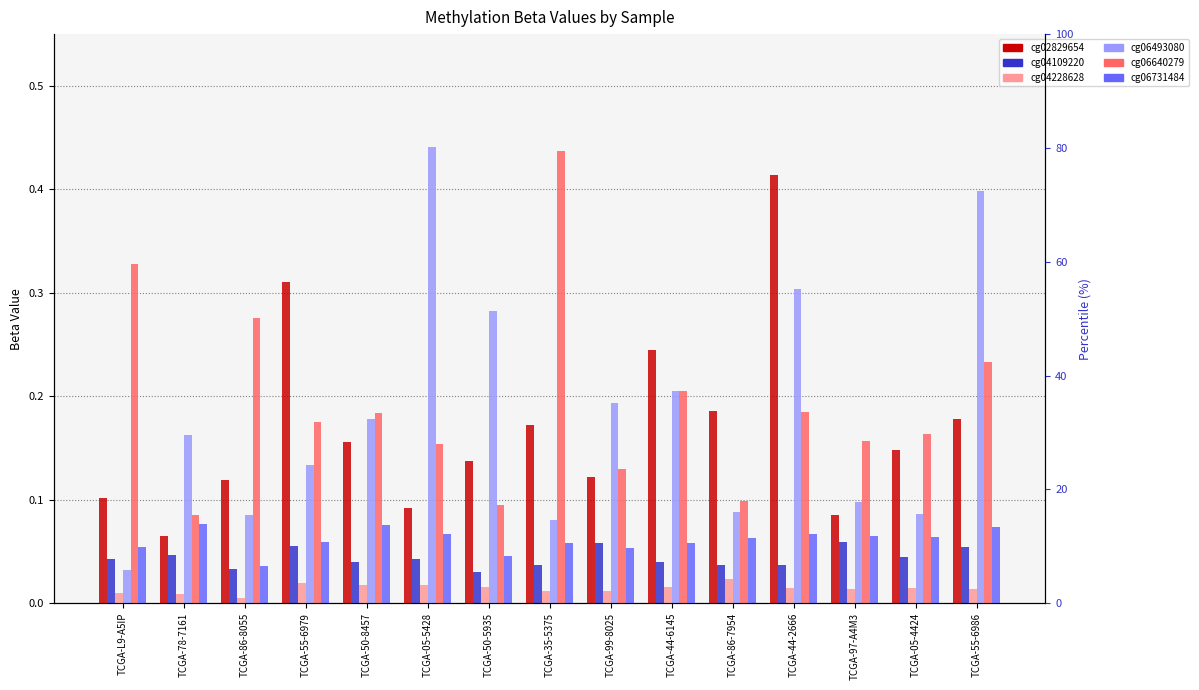

At how many categories does at least one series exceed 0?

15